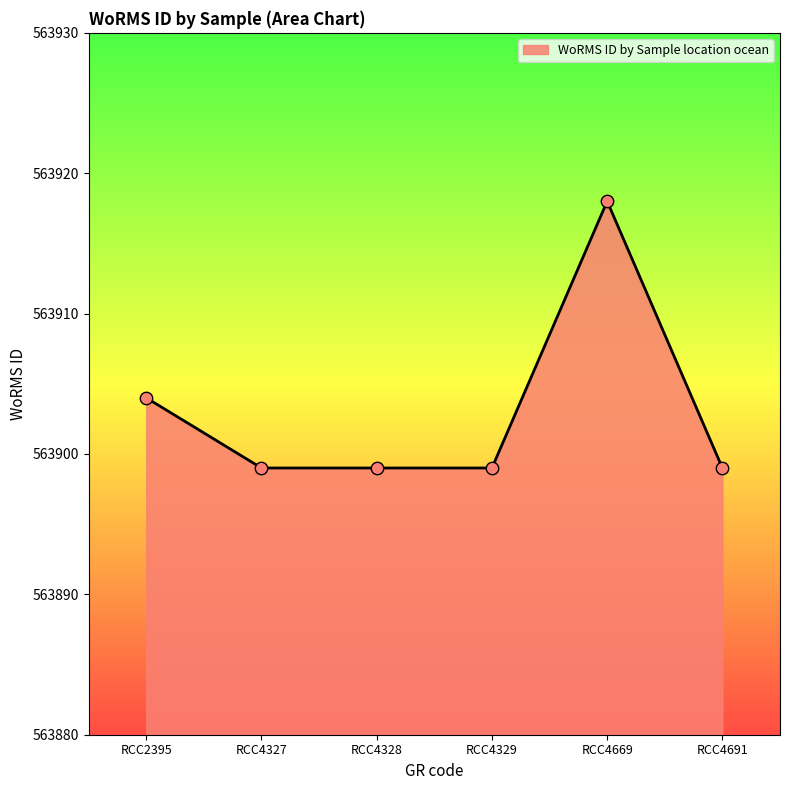

Which has a higher value, RCC4669 or RCC4691?

RCC4669